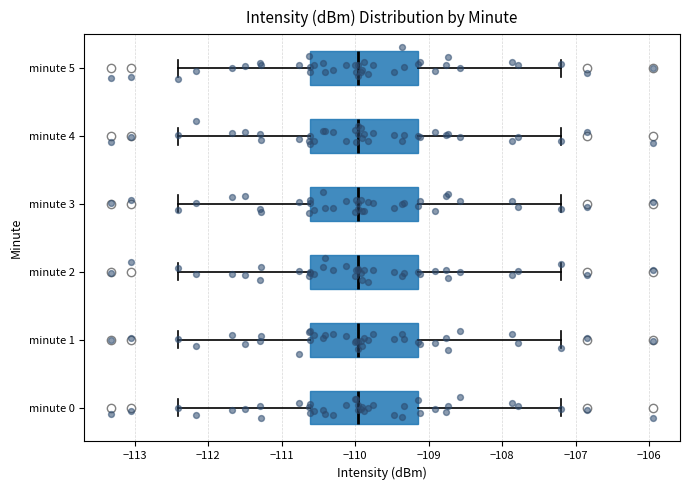

Reading bottom to top, read every box against the x-axis: the position of its median line, the range the box covers, and the ends of its whiskers. The values are not printed on the chart, so give them approximately, as read against the axis.

minute 0: median -110.0, box -110.6 to -109.1, whiskers -112.4 to -107.2
minute 1: median -110.0, box -110.6 to -109.1, whiskers -112.4 to -107.2
minute 2: median -110.0, box -110.6 to -109.1, whiskers -112.4 to -107.2
minute 3: median -110.0, box -110.6 to -109.1, whiskers -112.4 to -107.2
minute 4: median -110.0, box -110.6 to -109.1, whiskers -112.4 to -107.2
minute 5: median -110.0, box -110.6 to -109.1, whiskers -112.4 to -107.2